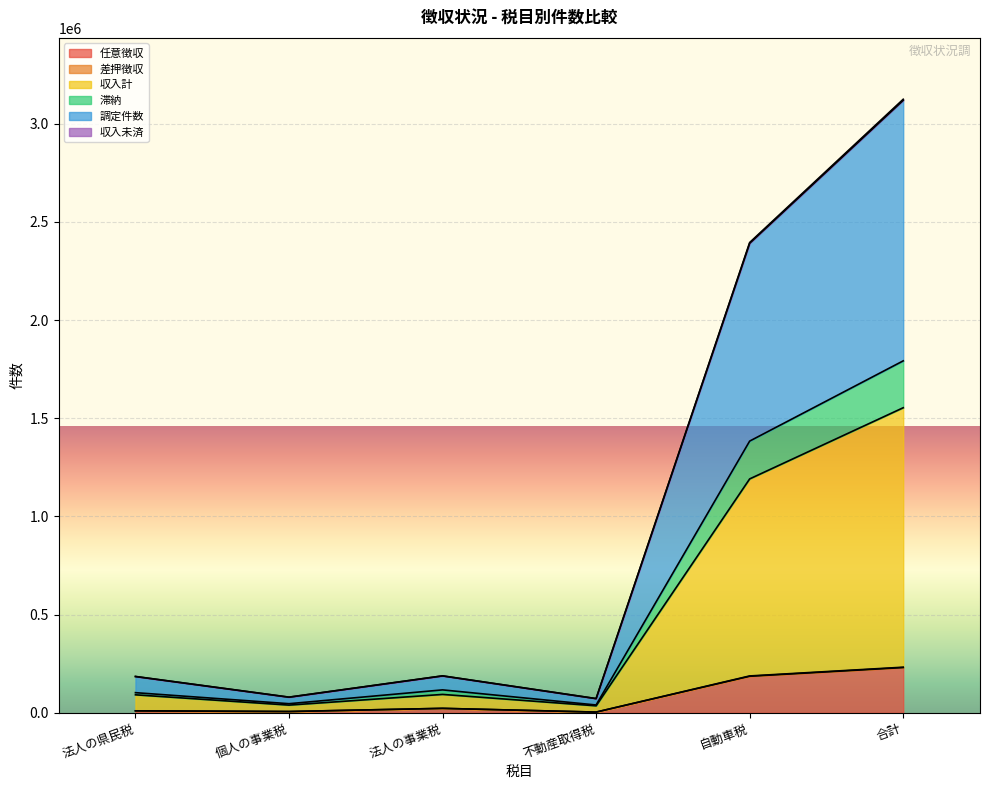

What is the value of the 差押徴収 point at the 5th from the left?

187957